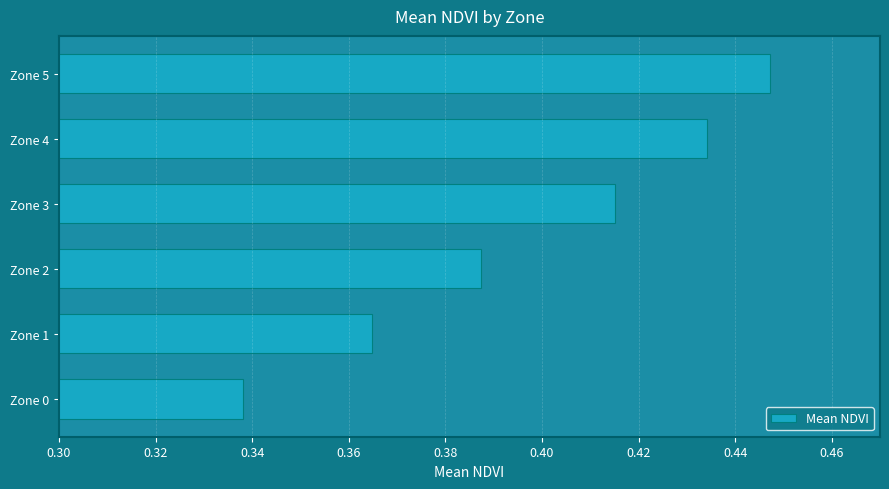

Where is the data nearest to the value 0?

Zone 0